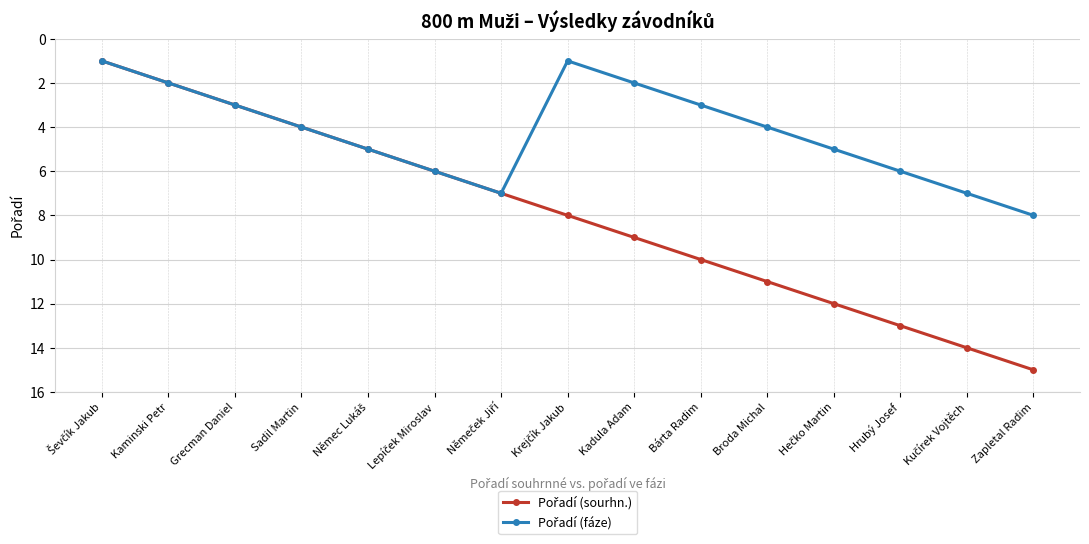

What is the maximum value shown in the chart?

15